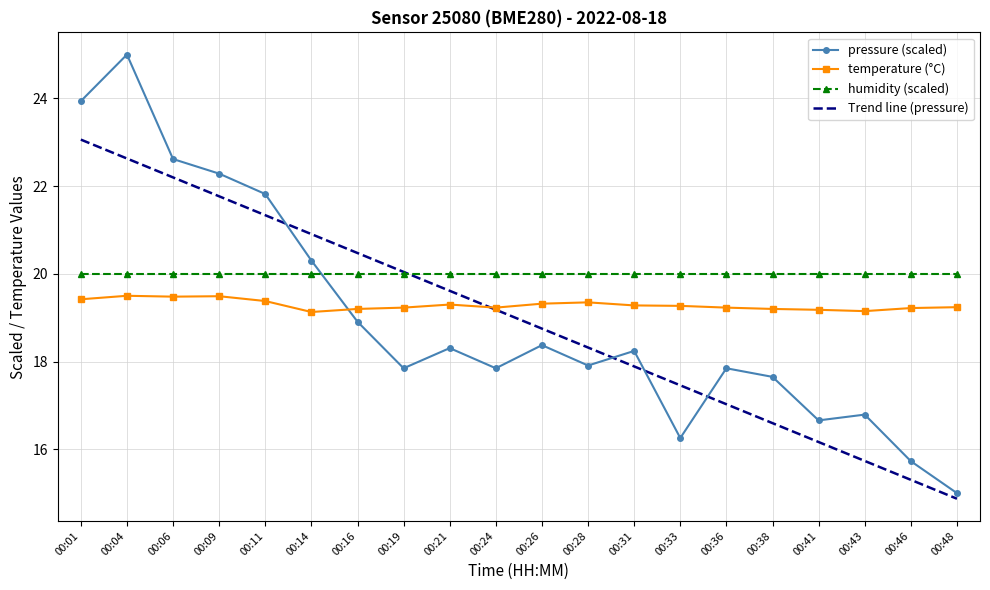

What is the approximate value of humidity (scaled) at 00:04?

20.0